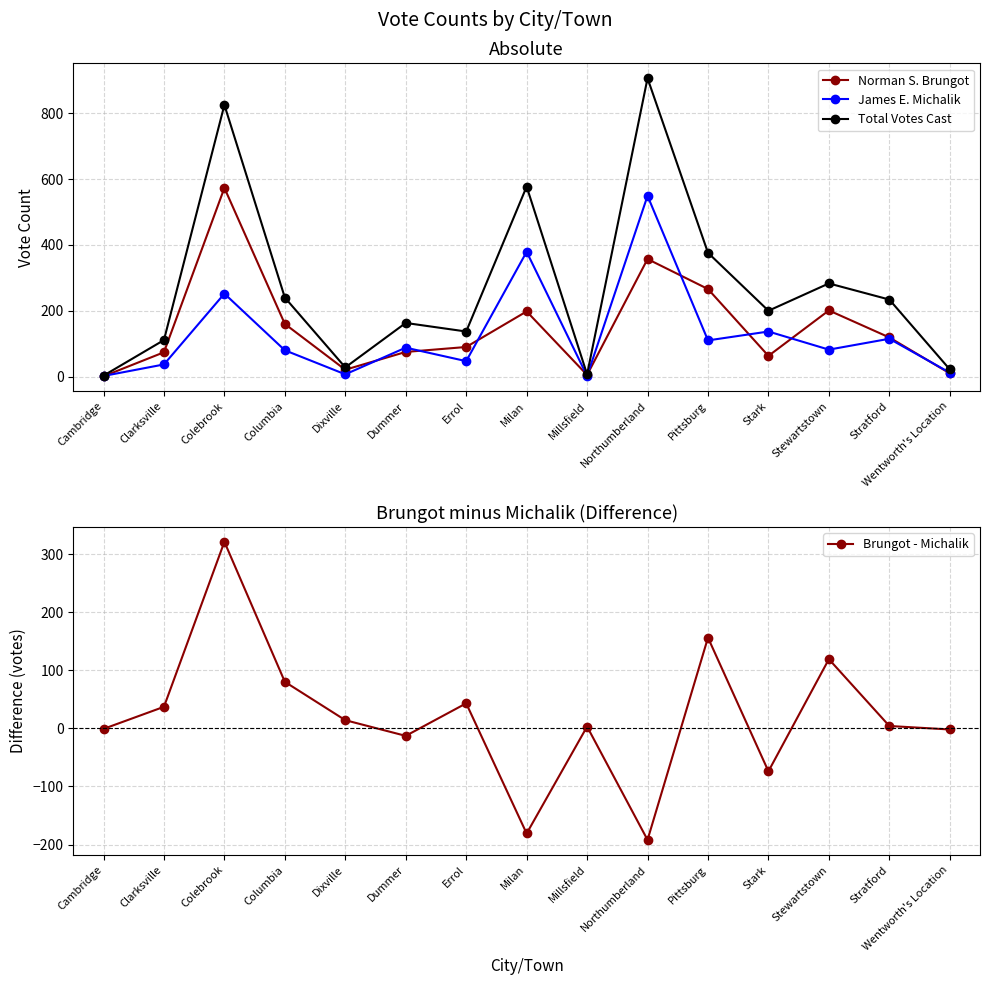

How many data points in Norman S. Brungot are above 90?

7